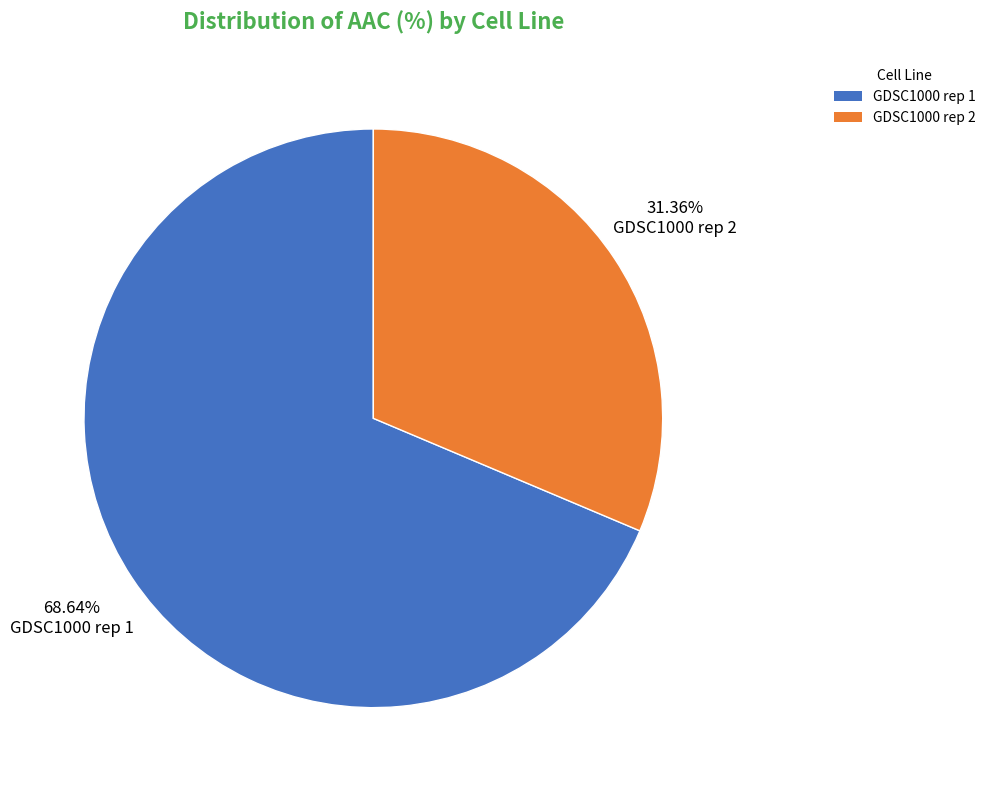

The GDSC1000 rep 1 slice represents 69% of the pie. True or false?

True